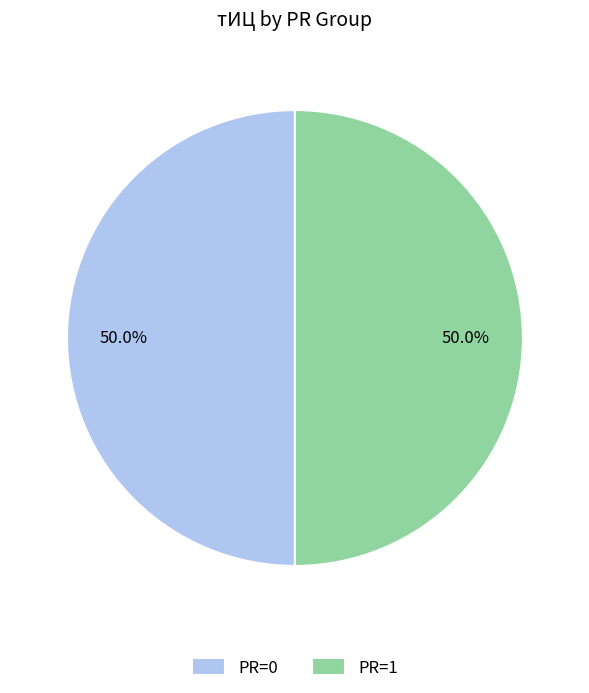

What percentage do PR=0 and PR=1 together represent?

100.0%